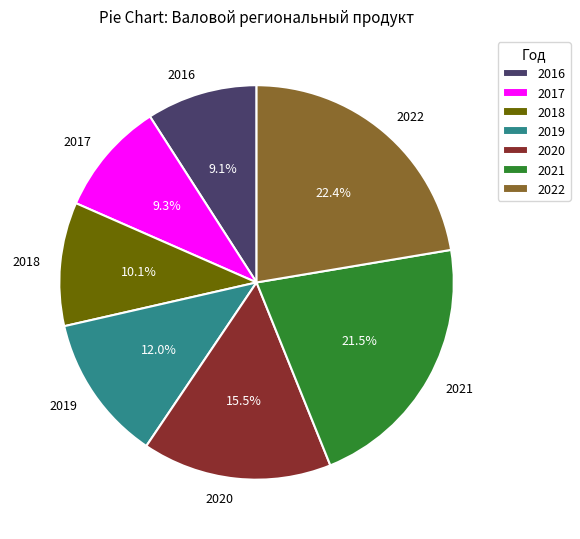

Which slice is the largest?

2022